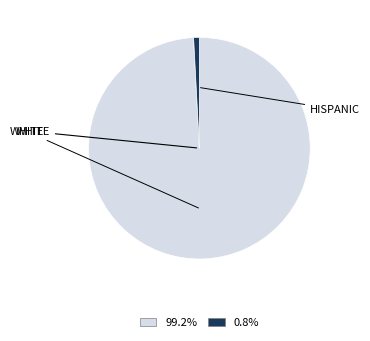

Is there a majority slice in this chart?

Yes